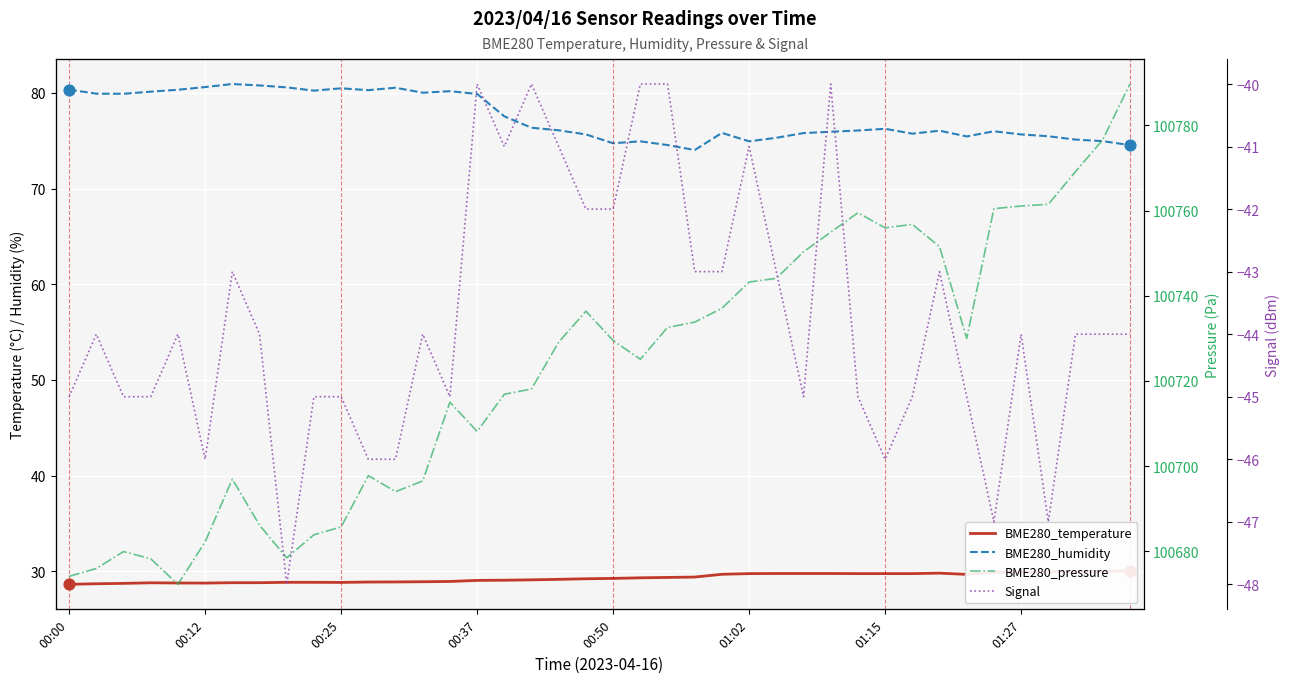

Which series has the widest spread of Y values?

BME280_pressure